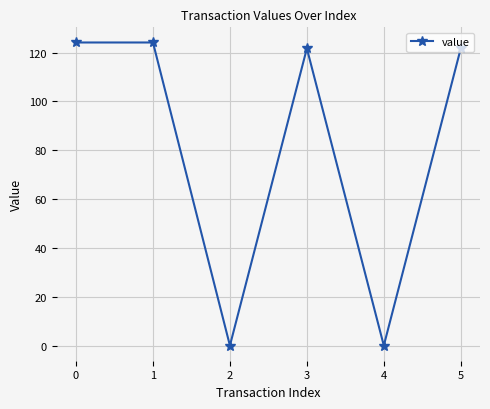

How many points are lower than both their immediate neighbors (excluding endpoints)?

2